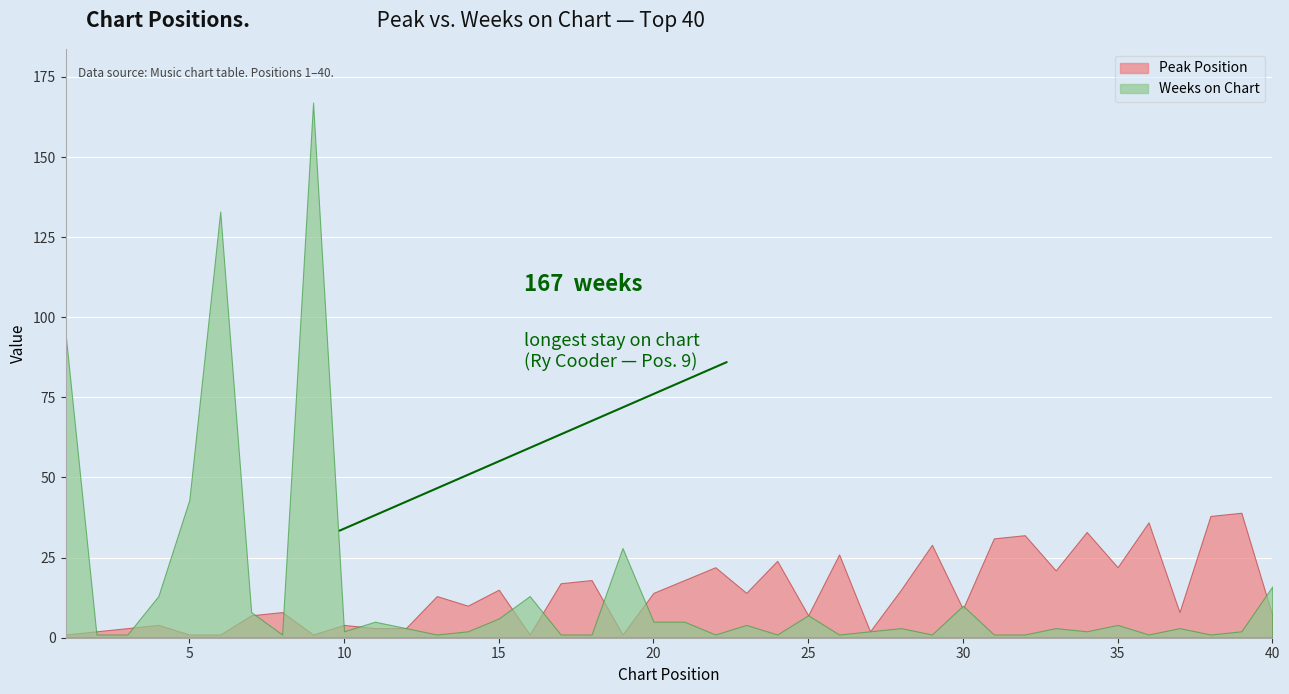

Which category has the lowest value in the Peak Position series?

1